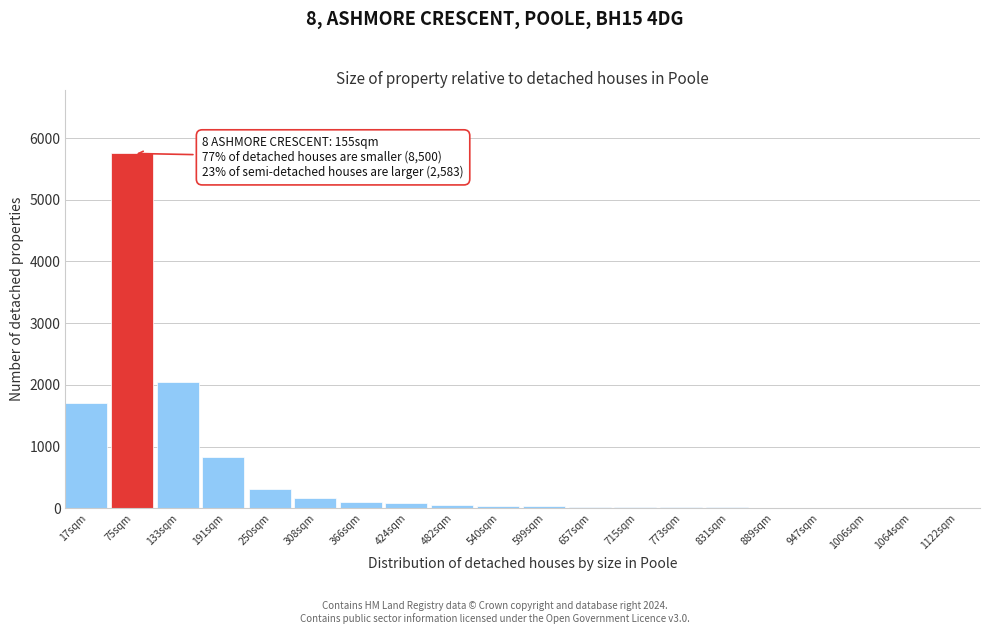

What is the sum of all values?

11264